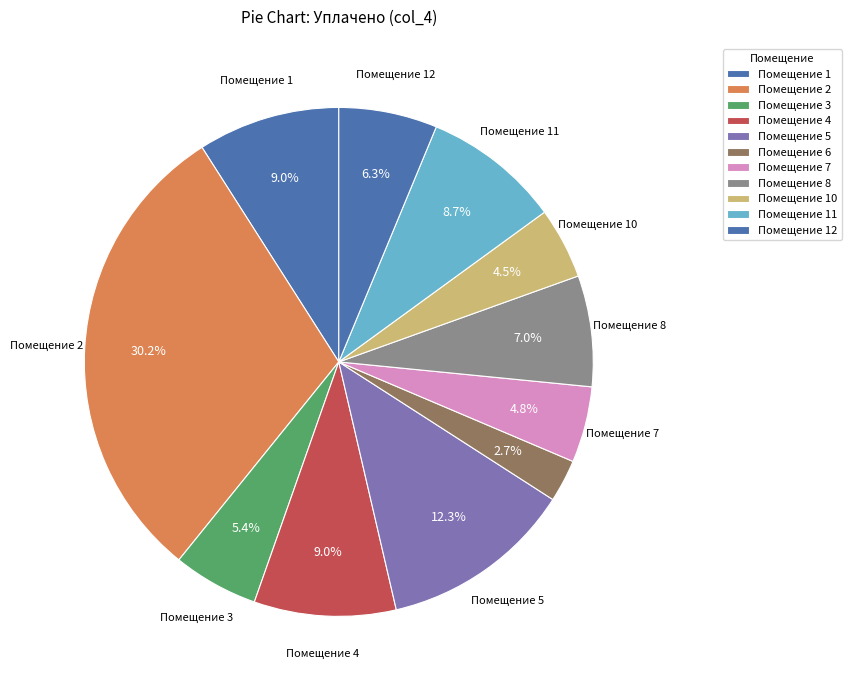

How many slices are in this pie chart?

11